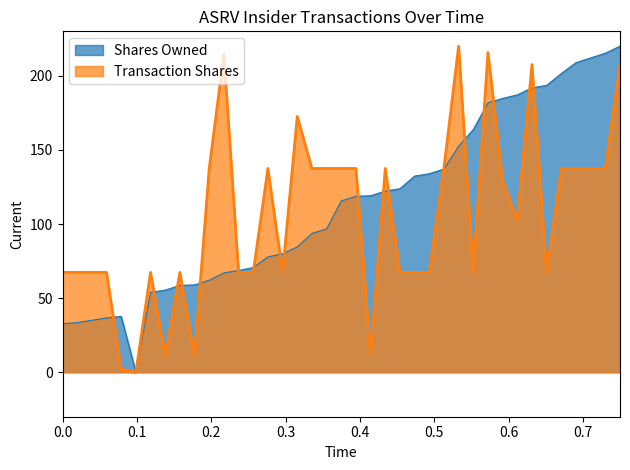

In Shares Owned, how many points are lower than both neighbors (excluding endpoints)?

1